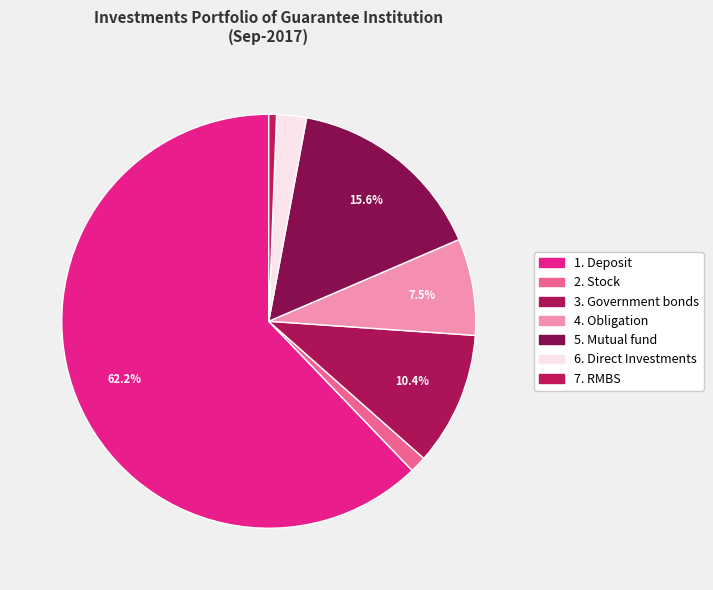

Rank the categories by value from highest to lowest.

1. Deposit, 5. Mutual fund, 3. Government bonds, 4. Obligation, 6. Direct Investments, 2. Stock, 7. RMBS